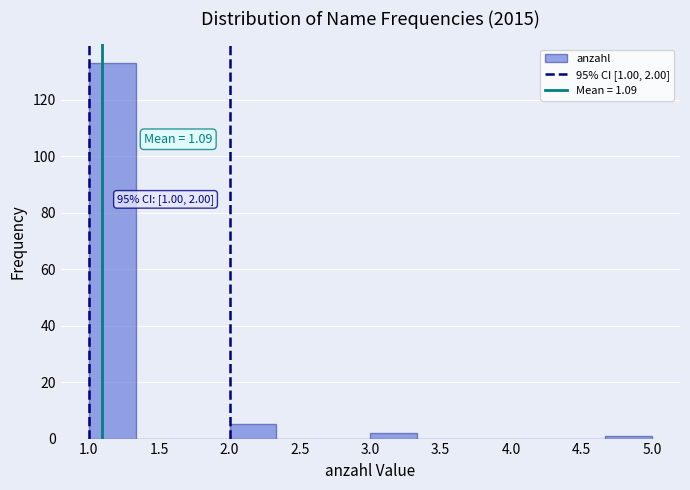

Which range on the x-axis has the tallest bar?

1.00 to 1.35